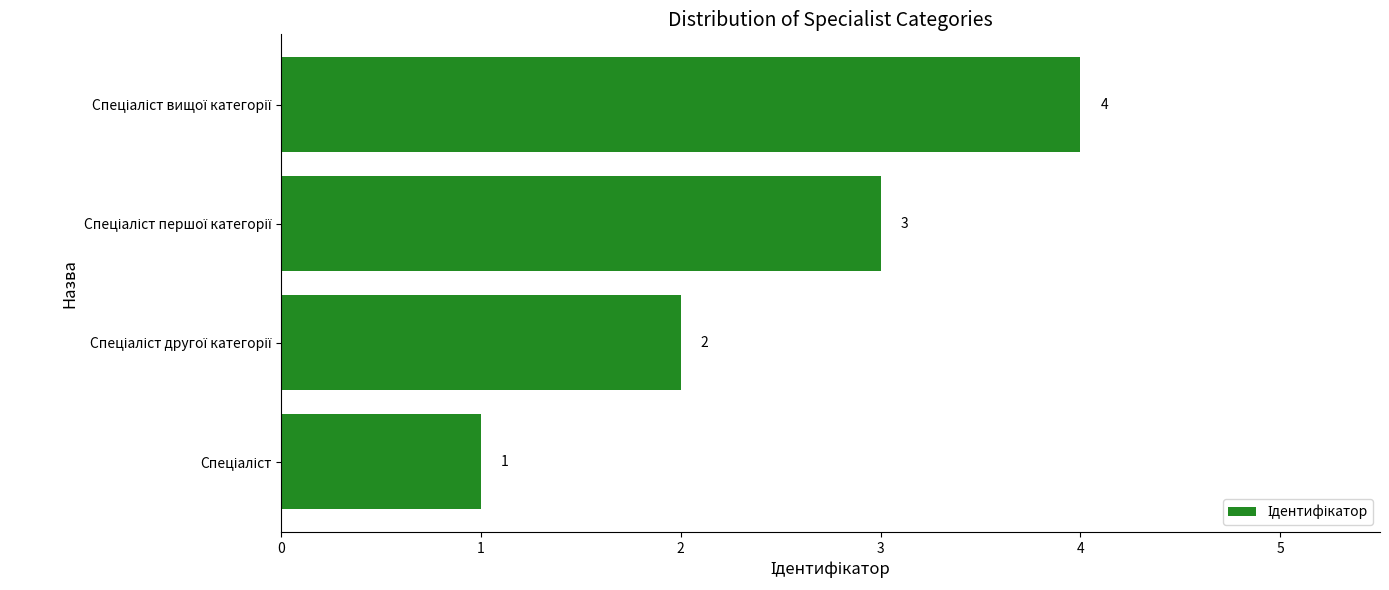

Are the bars grouped side by side (vs. stacked)?

No